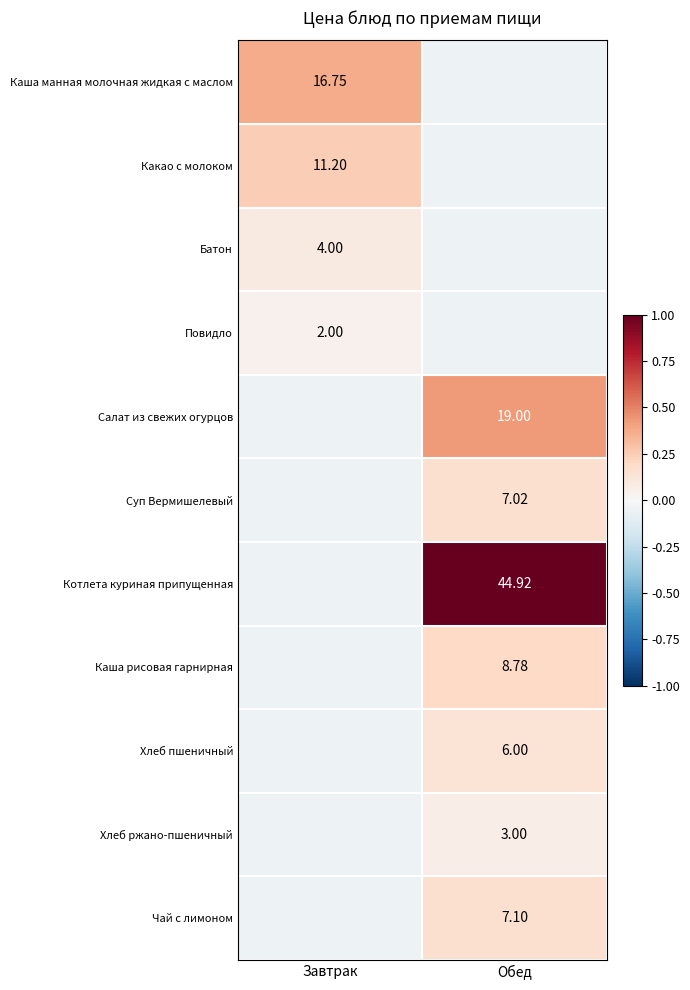

What is the difference between the maximum and minimum values in the Каша рисовая гарнирная series?

0.2